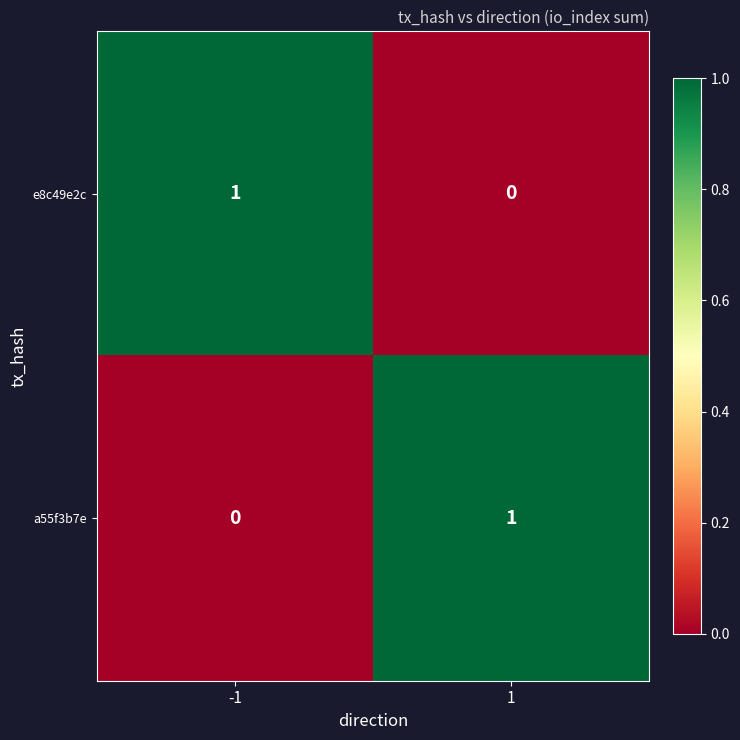

Reading left to right, list all the values displayed in this chart.

e8c49e2c: 1	0
a55f3b7e: 0	1